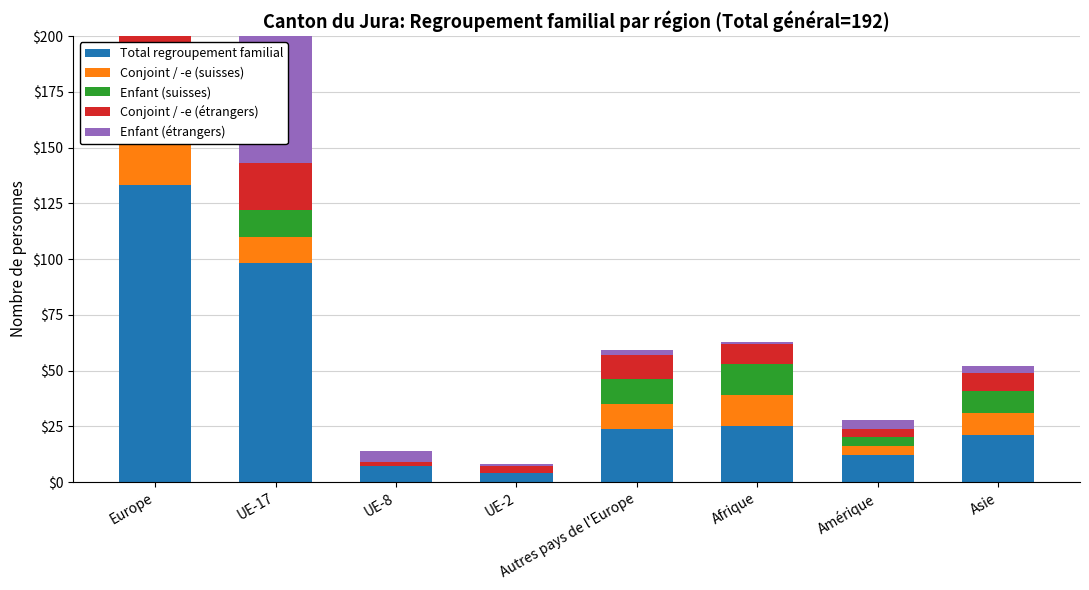

Reading left to right, list all the values displayed in this chart.

Total regroupement familial: Europe=133	UE-17=98	UE-8=7	UE-2=4	Autres pays de l'Europe=24	Afrique=25	Amérique=12	Asie=21
Conjoint / -e (suisses): Europe=23	UE-17=12	UE-8=0	UE-2=0	Autres pays de l'Europe=11	Afrique=14	Amérique=4	Asie=10
Enfant (suisses): Europe=23	UE-17=12	UE-8=0	UE-2=0	Autres pays de l'Europe=11	Afrique=14	Amérique=4	Asie=10
Conjoint / -e (étrangers): Europe=37	UE-17=21	UE-8=2	UE-2=3	Autres pays de l'Europe=11	Afrique=9	Amérique=4	Asie=8
Enfant (étrangers): Europe=73	UE-17=65	UE-8=5	UE-2=1	Autres pays de l'Europe=2	Afrique=1	Amérique=4	Asie=3